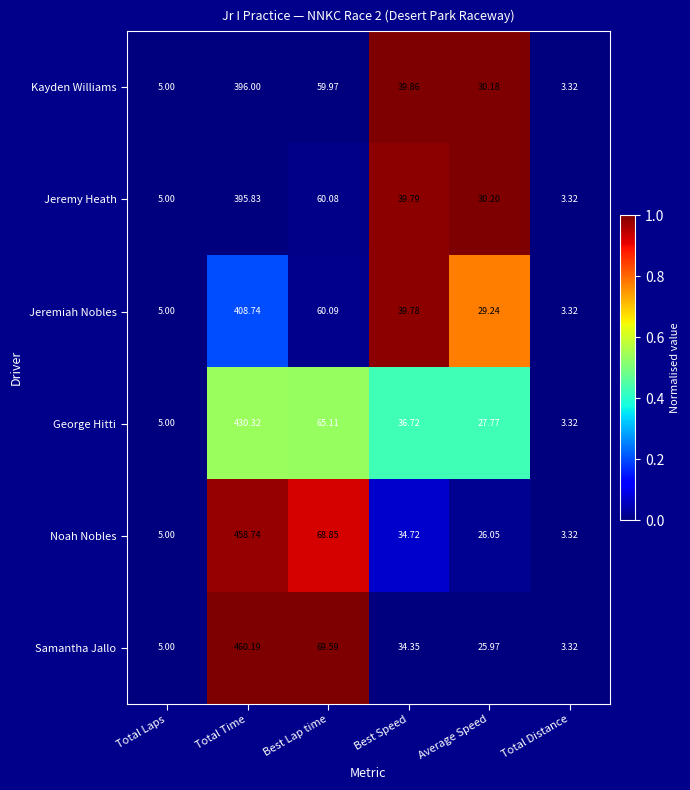

Which category has the highest value across all series?

Total Time